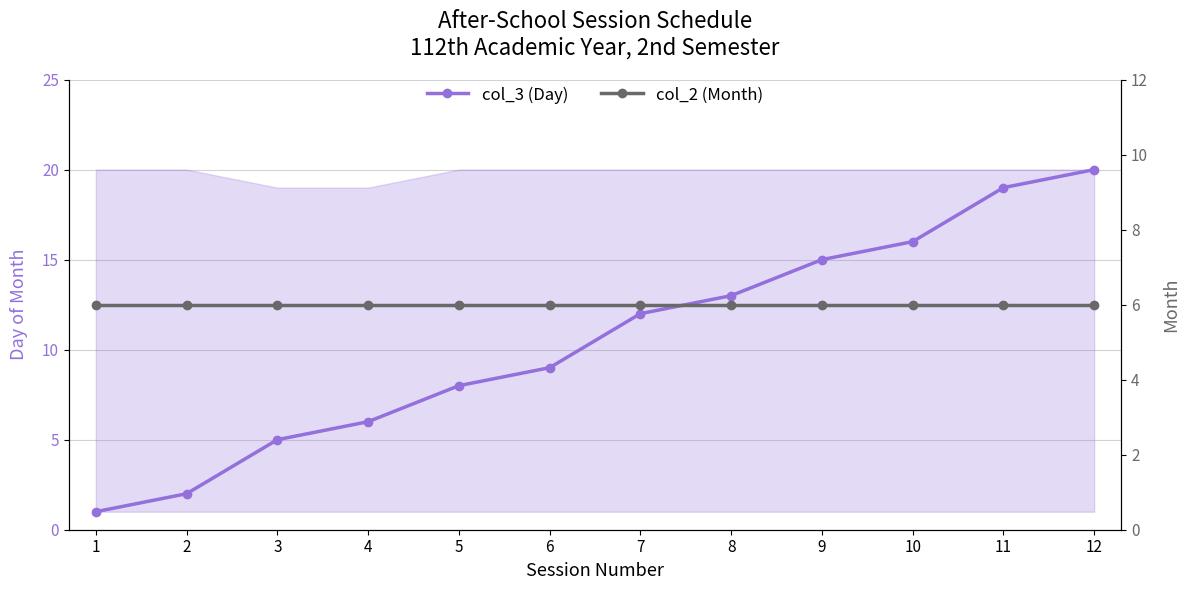

Is the value of col_2 (Month) at 12 greater than the value of col_3 (Day) at 3?

Yes